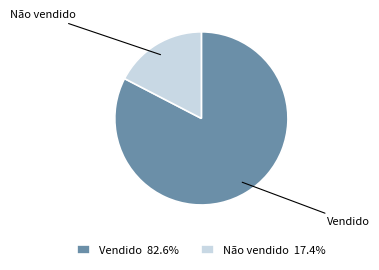

Which category has the smallest portion of the pie?

Não vendido